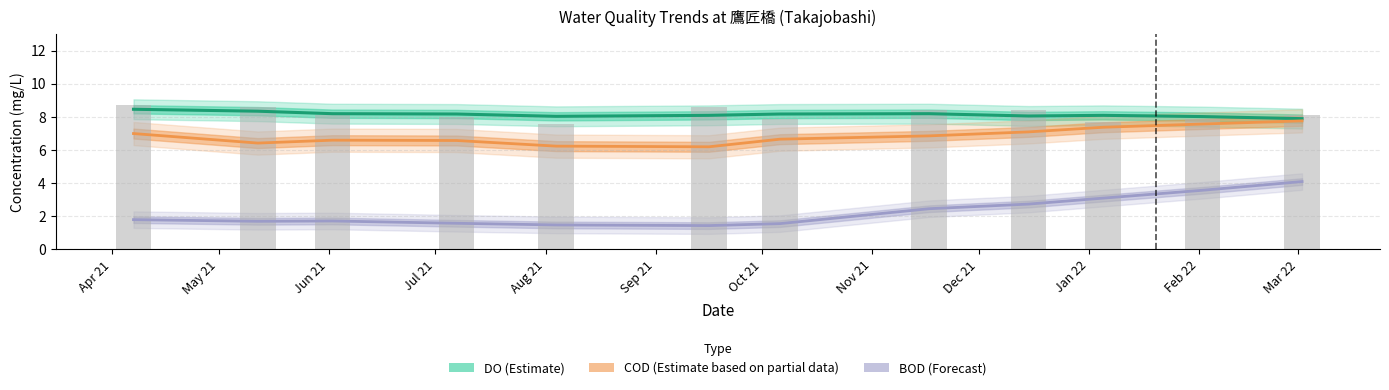

Read the BOD value at 2021-05-12.

1.9